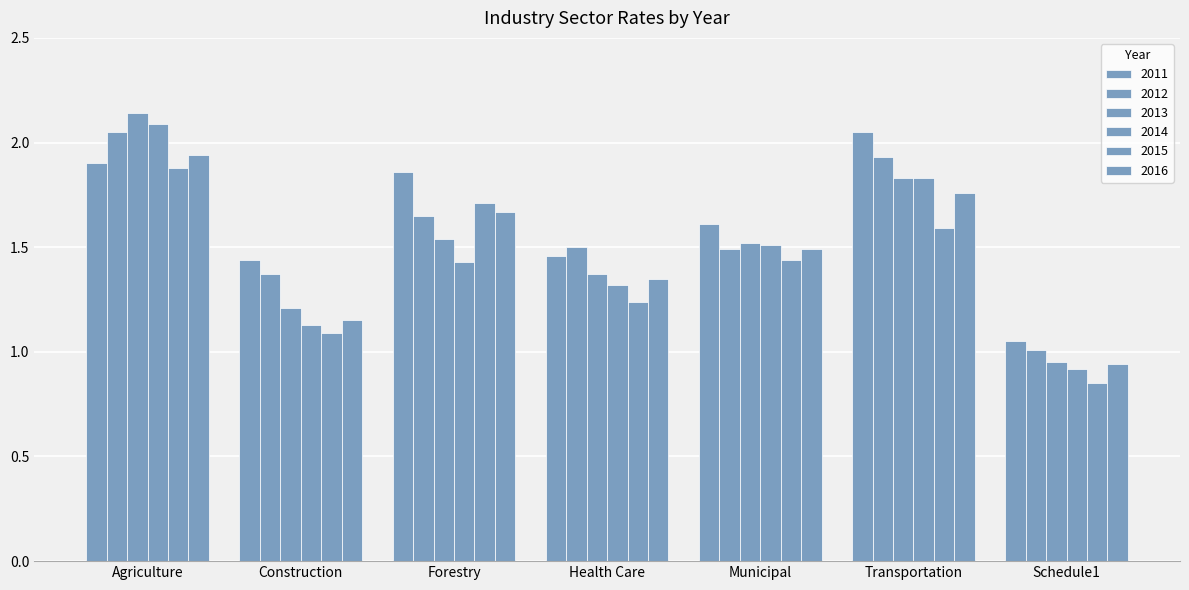

What is the total value across all series at Transportation?

11.0